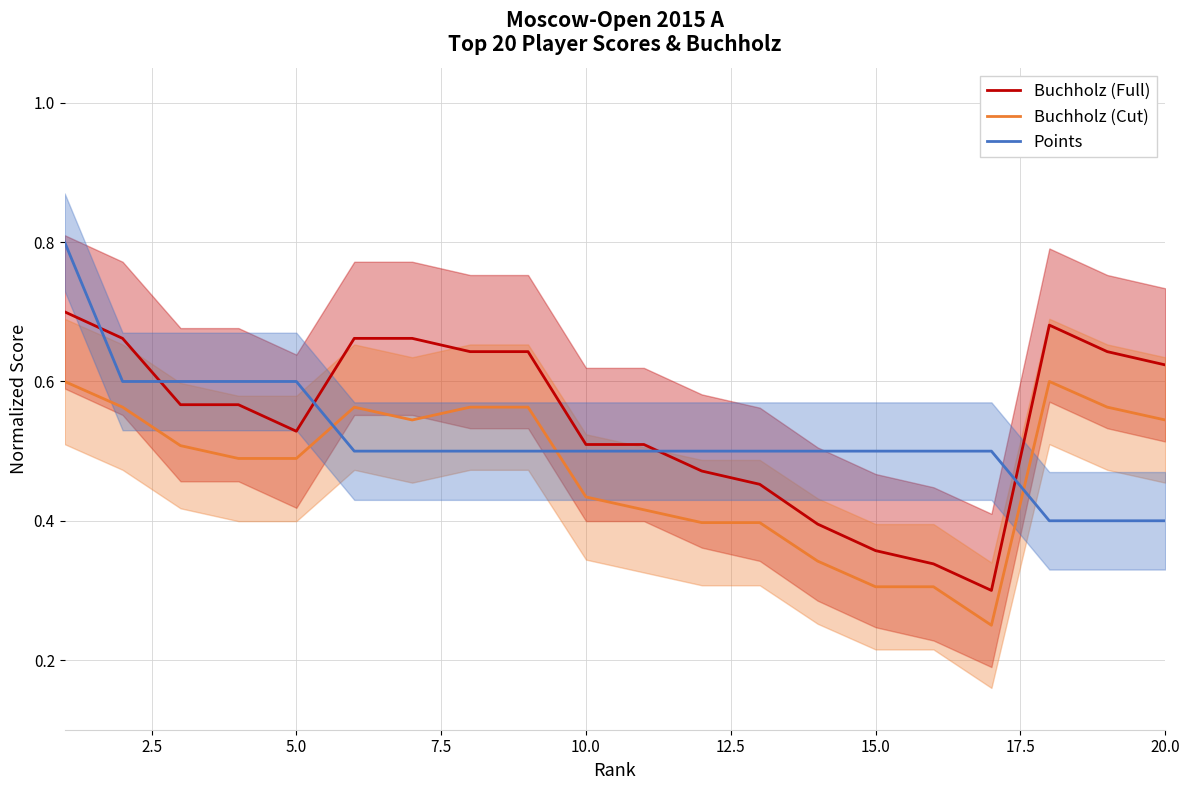

Is the value of Buchholz (Cut) at 10.0 greater than the value of Buchholz (Full) at 5.0?

No